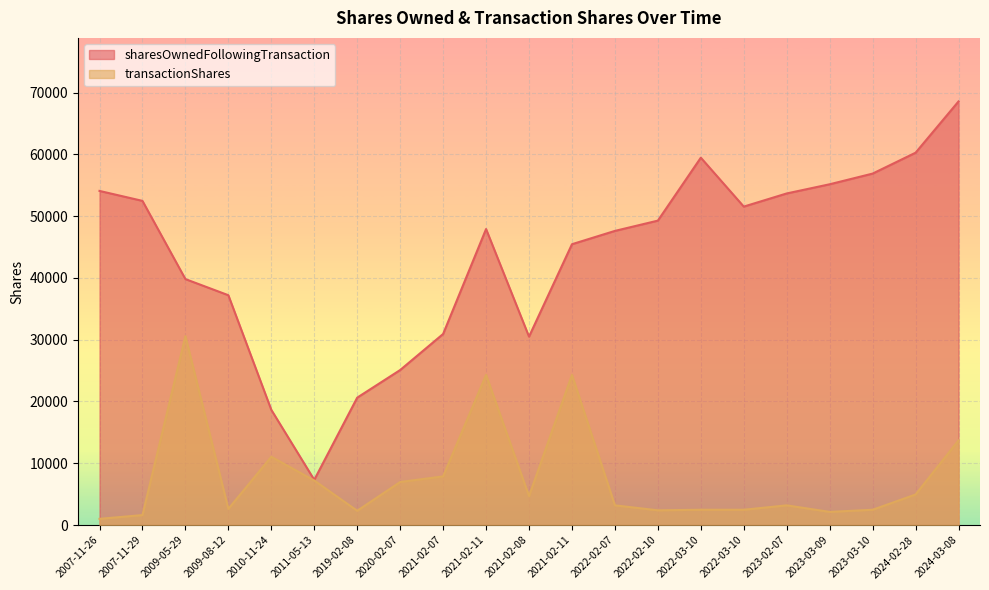

At which category does the chart reach its minimum across all series?

2007-11-26